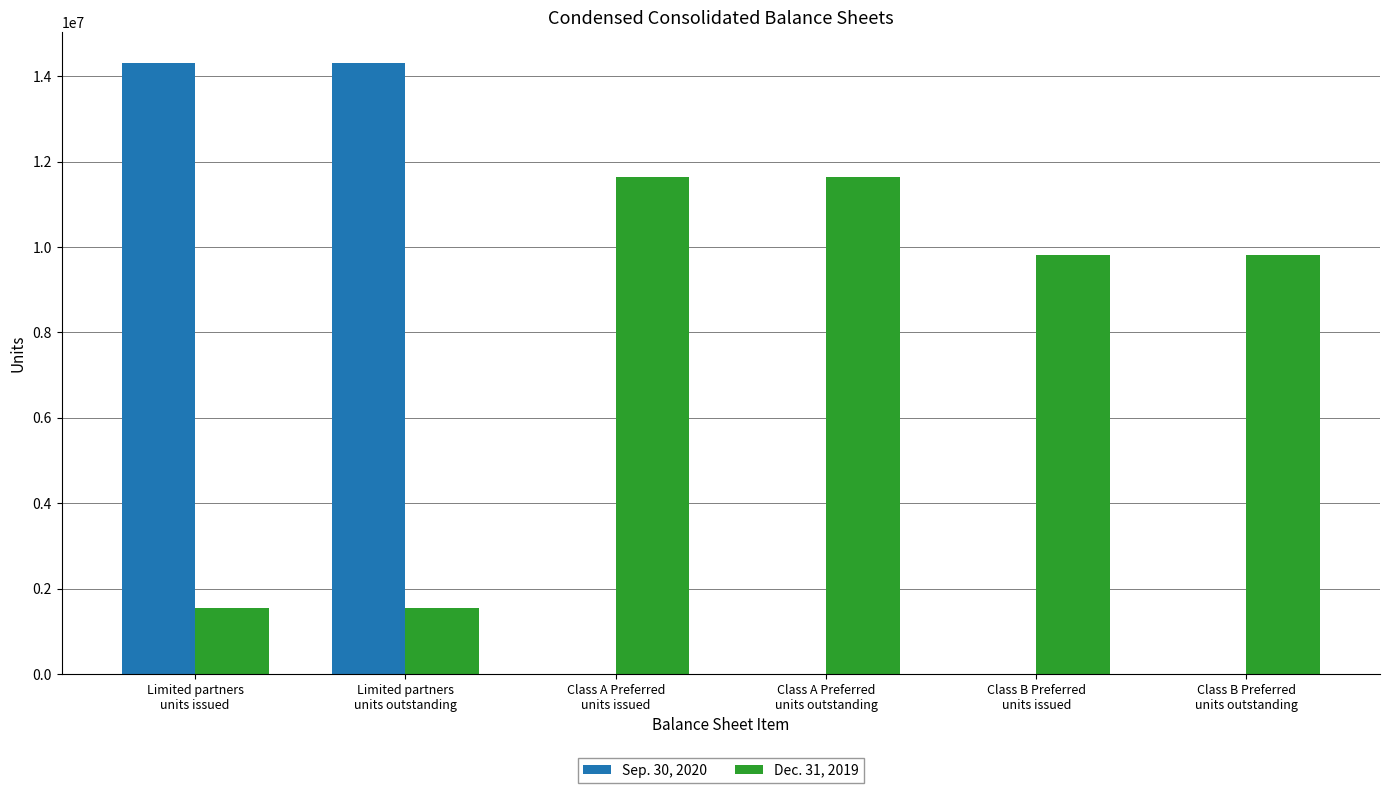

Which series changed the most between Limited partners
units outstanding and Class A Preferred
units outstanding?

Sep. 30, 2020